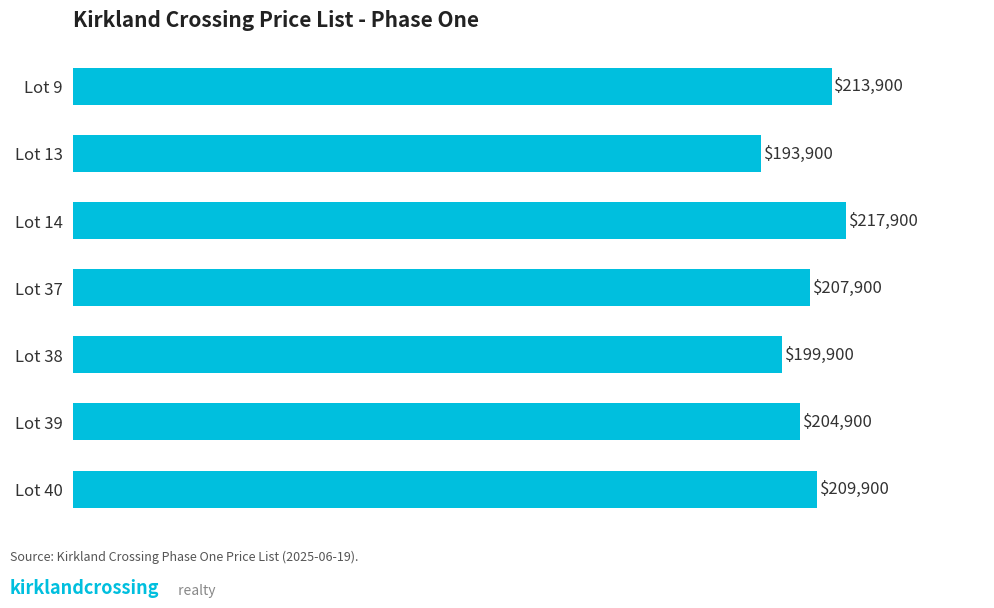

What is the value of the 2nd bar from the top?

193900